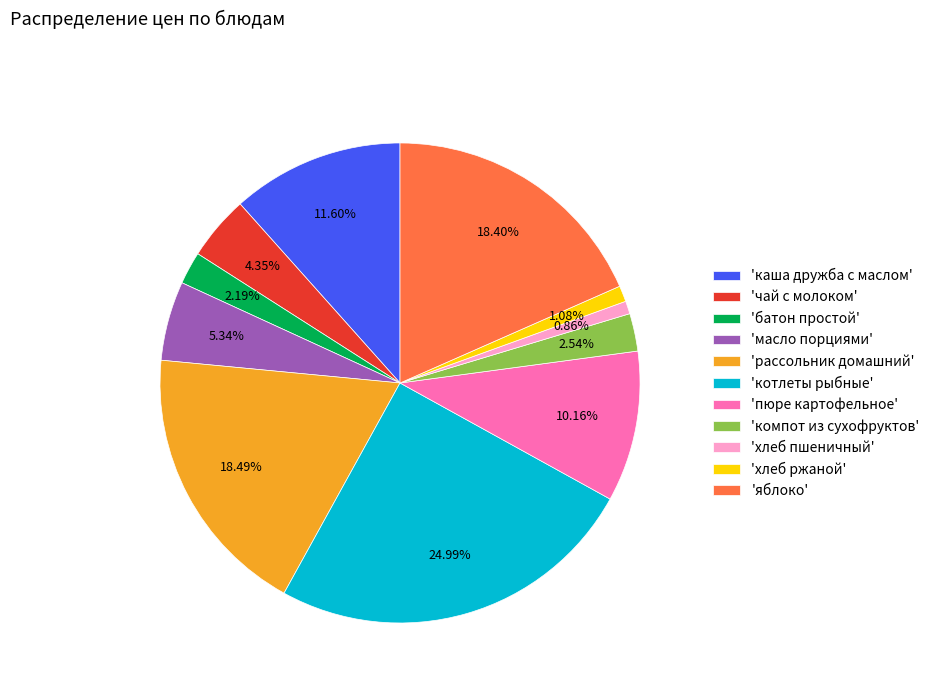

Count the number of slices in the pie.

11